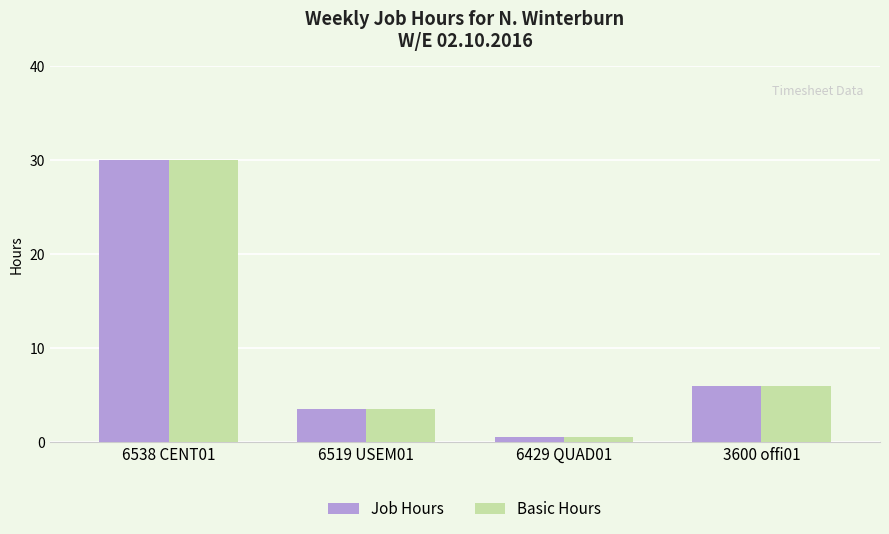

What is the sum of all Job Hours values?

40.0